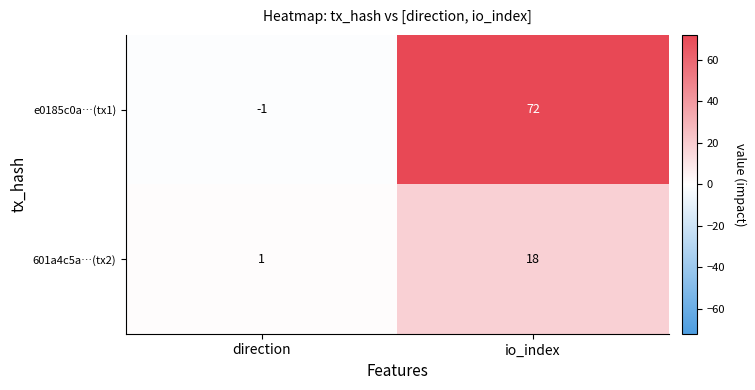

List the series in order of their overall mean, highest first.

e0185c0a…(tx1), 601a4c5a…(tx2)